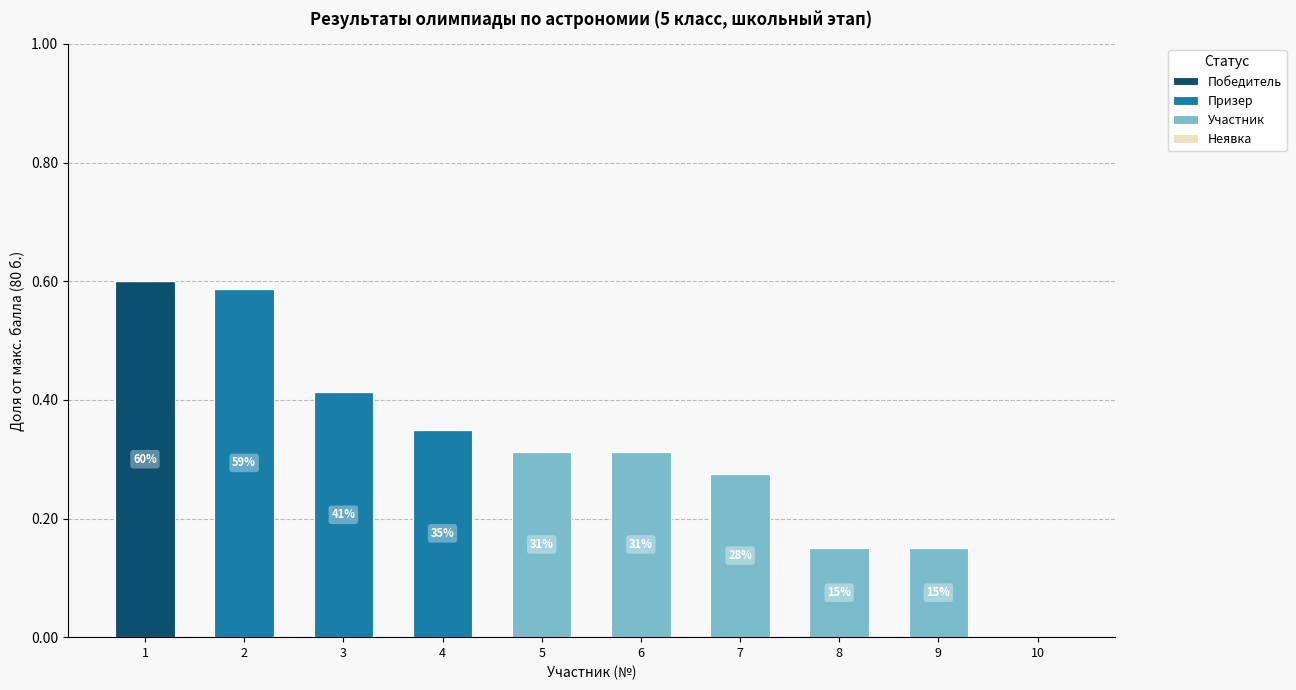

True or false: Победитель has a value of 0.6 at 1.

True